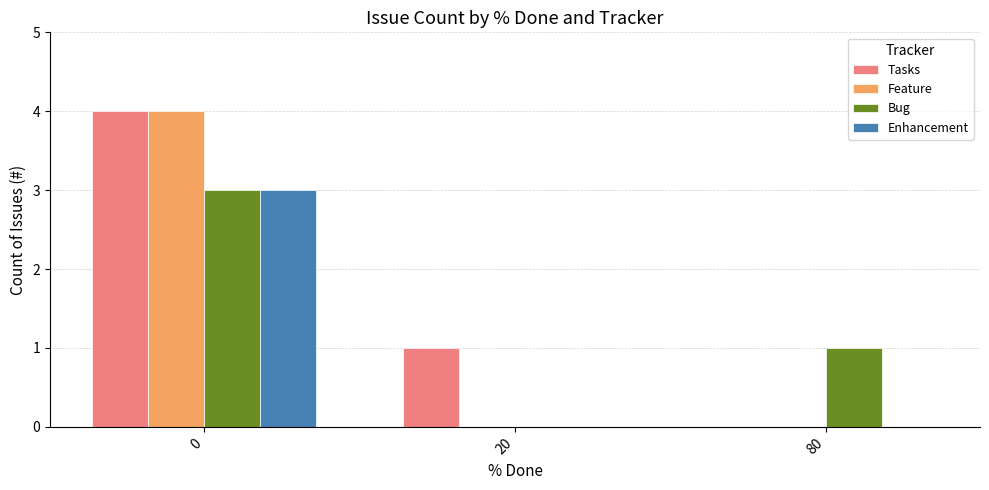

What are all the series names shown in the legend?

Tasks, Feature, Bug, Enhancement